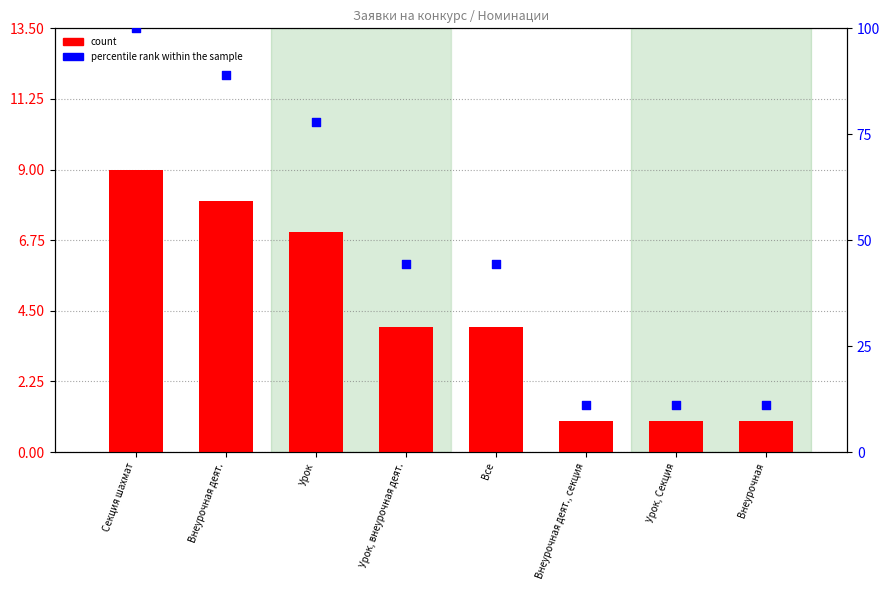

What are all the series names shown in the legend?

count, percentile rank within the sample